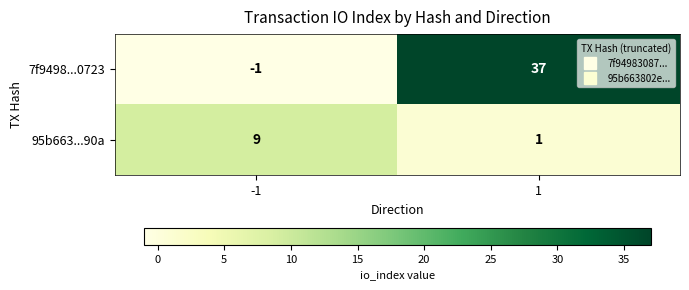

List the series in order of their peak value, highest first.

7f9498...0723, 95b663...90a